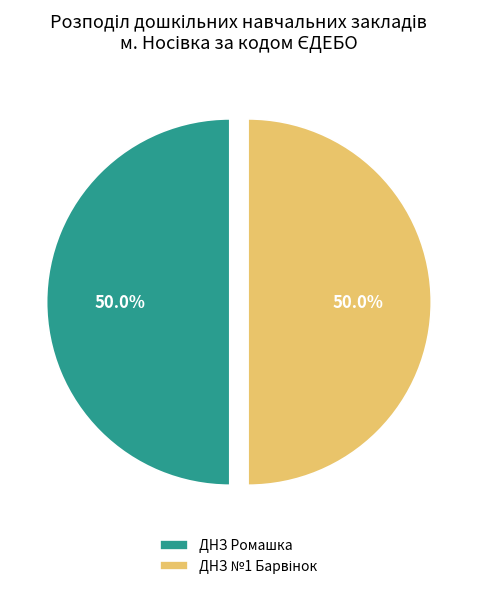

What percentage is NOT represented by ДНЗ Ромашка?

50.0%